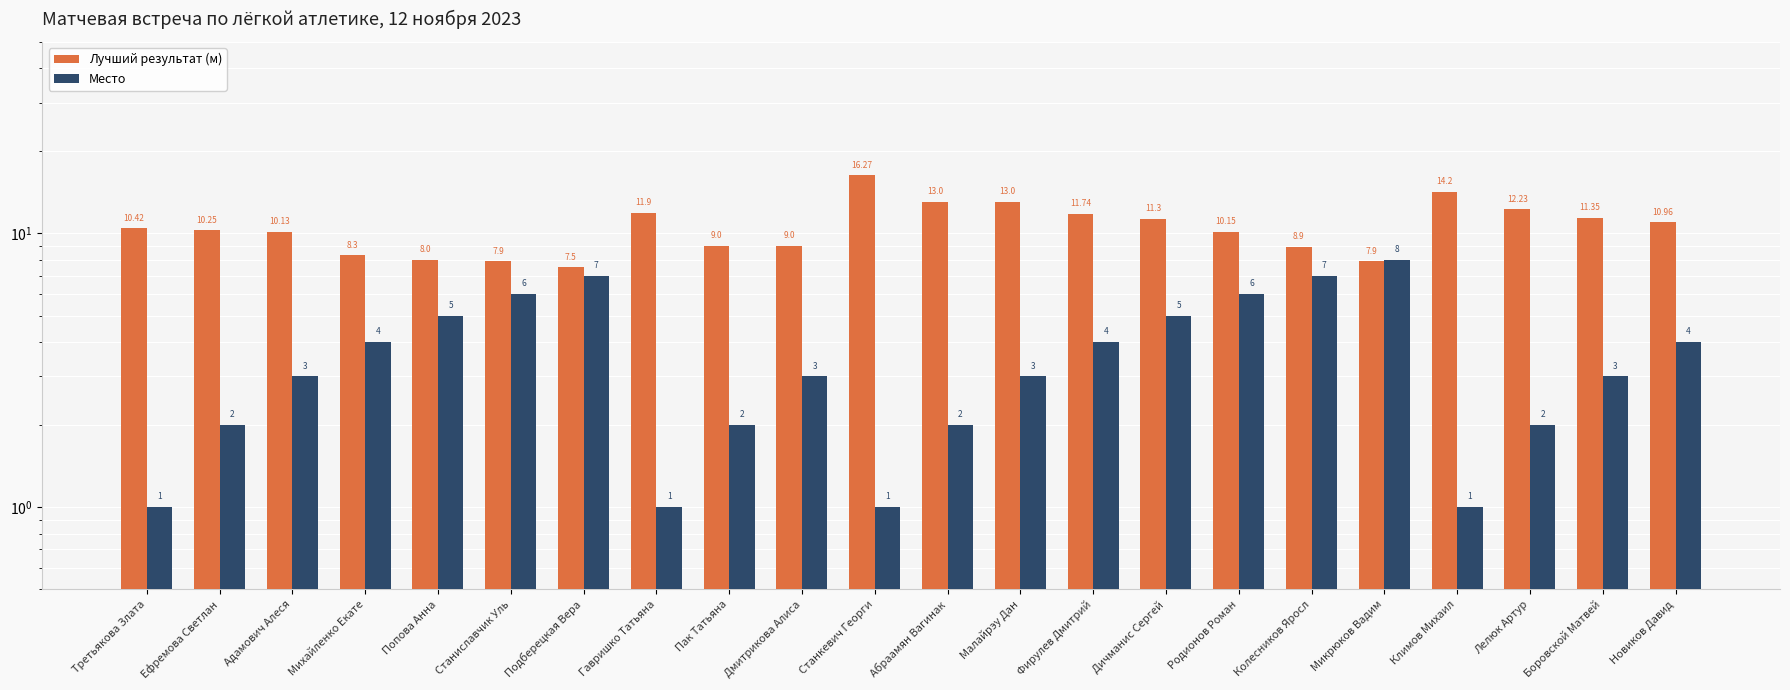

At how many categories does at least one series exceed 9?

14